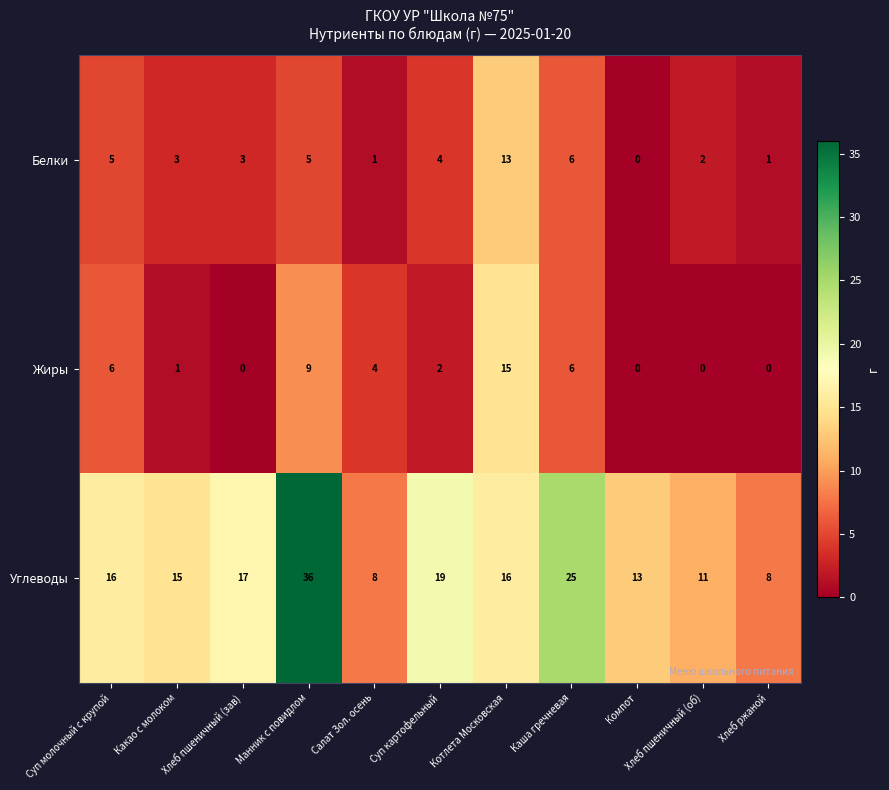

Which category has the highest value across all series?

Манник с повидлом